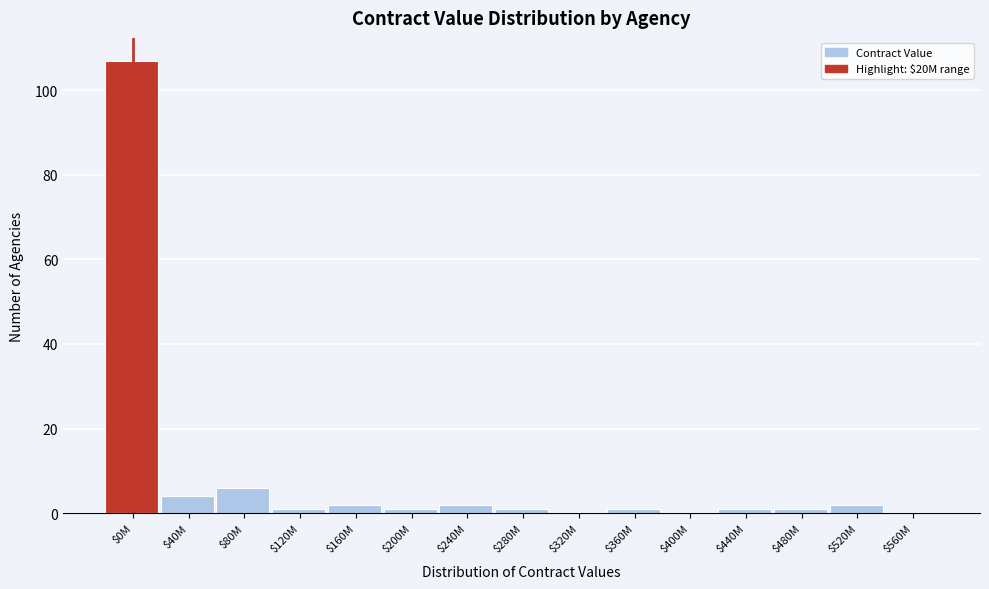

What is the sum of all values?

129